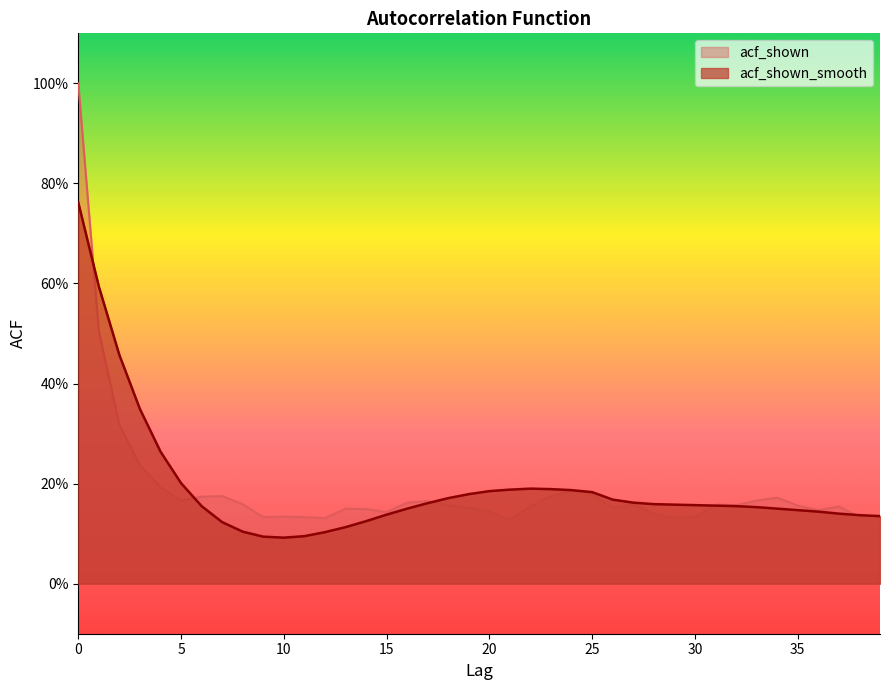

The value of acf_shown_smooth at 10 is 0.1. True or false?

False